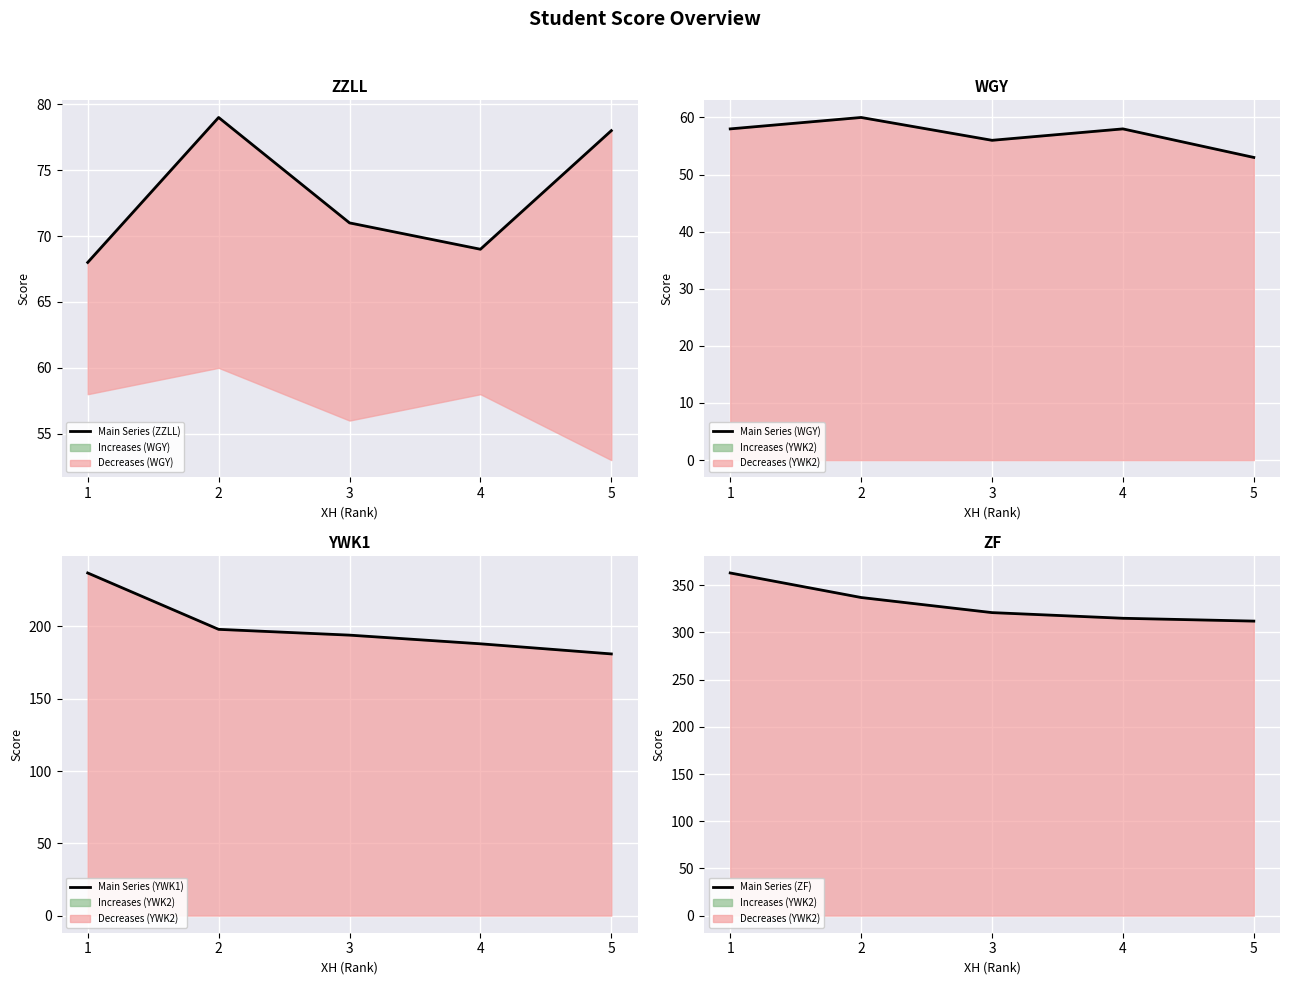

Which series has the widest spread of values?

Main Series (YWK1)